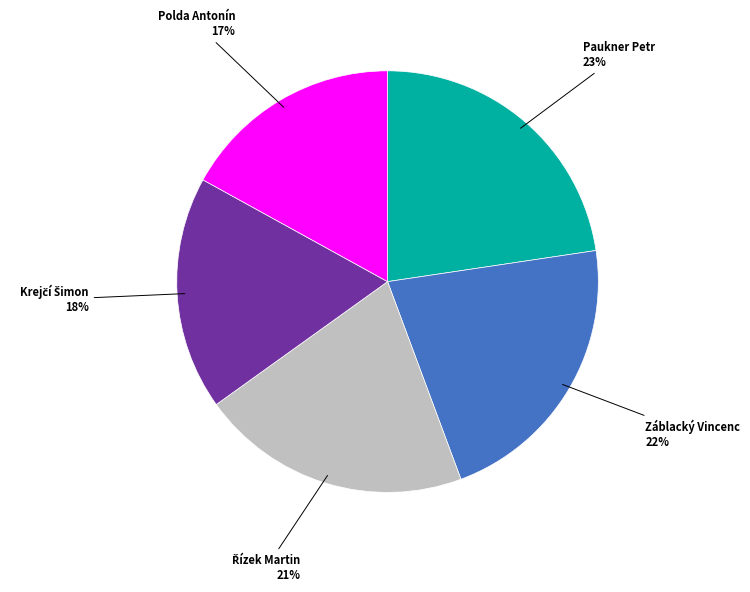

How many segments does this pie chart have?

5